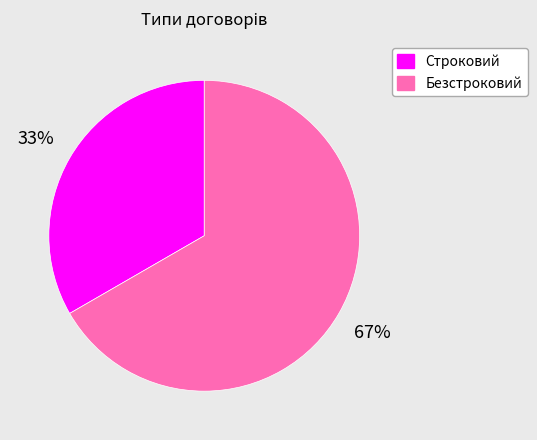

Count the number of slices in the pie.

2